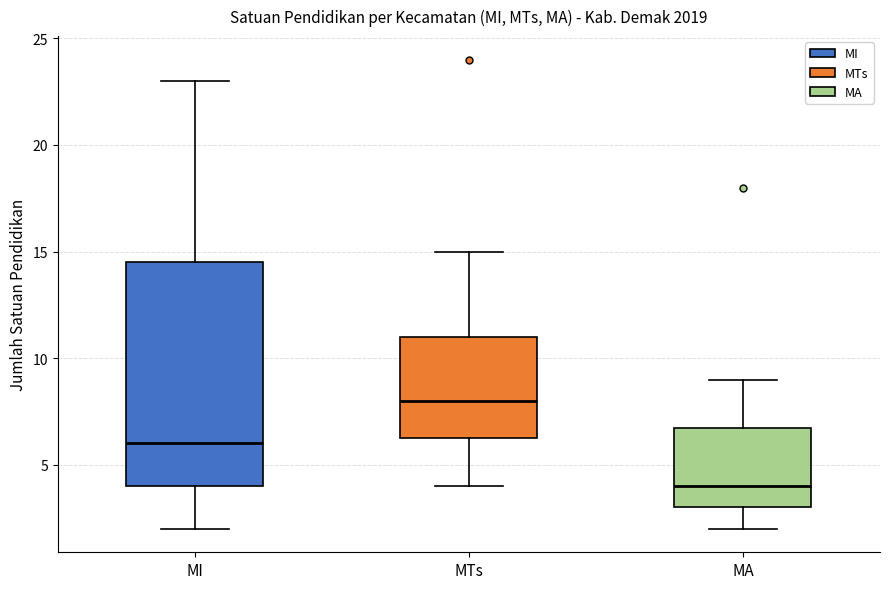

Reading left to right, transcribe this box plot: for each box, give where its median line is, the range the box spans, and where its two whiskers end, as read against the y-axis. The values are not printed on the chart, so give them approximately, as read against the axis.

MI: median 6.0, box 4.0 to 14.5, whiskers 2.0 to 23.0
MTs: median 8.0, box 6.5 to 11.0, whiskers 4.0 to 15.0
MA: median 4.0, box 3.0 to 7.0, whiskers 2.0 to 9.0